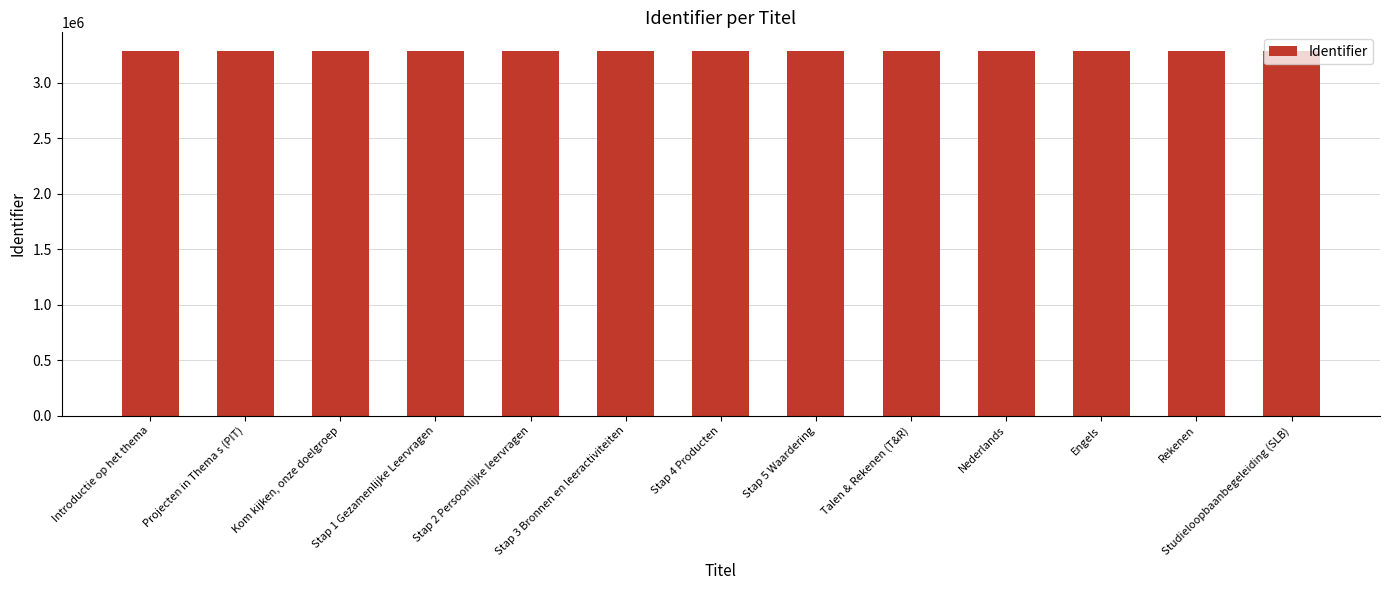

What is the greatest value displayed?

3291935